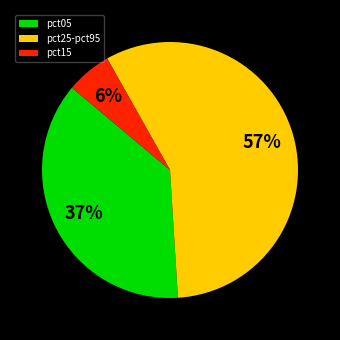

Which slice is the largest?

pct25-pct95